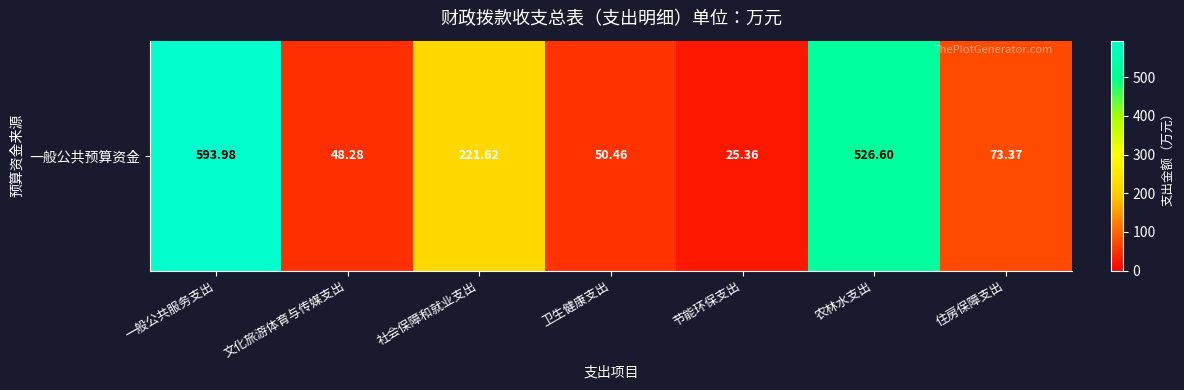

How many data points are less than 73?

3